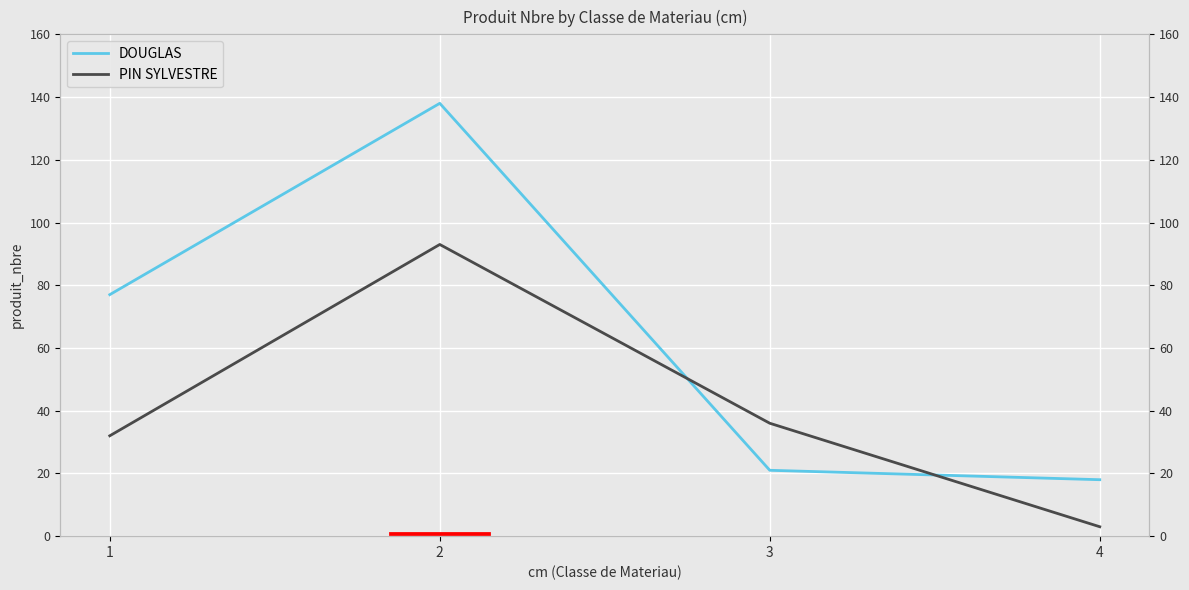

At which category is the sum across all series the highest?

2